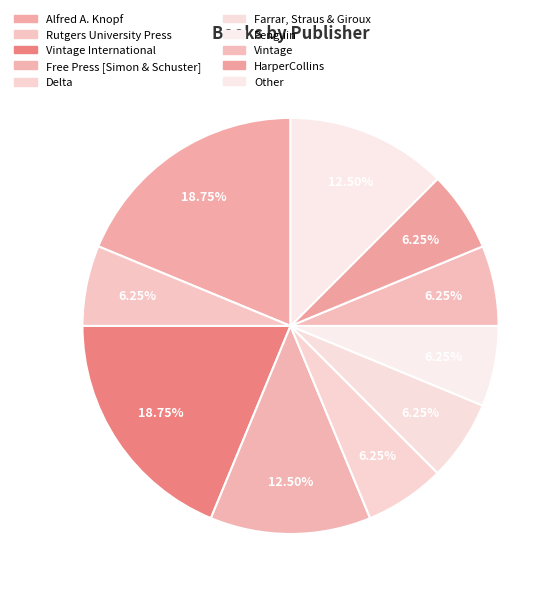

Is the sum of Vintage and Vintage International greater than half?

No